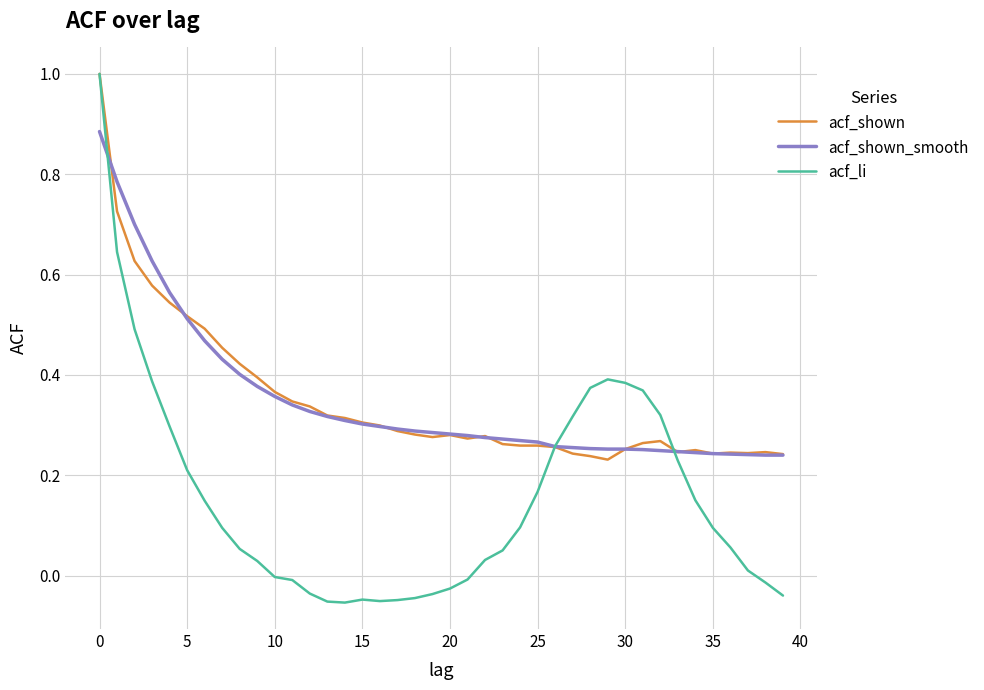

What is the greatest value displayed?

1.0